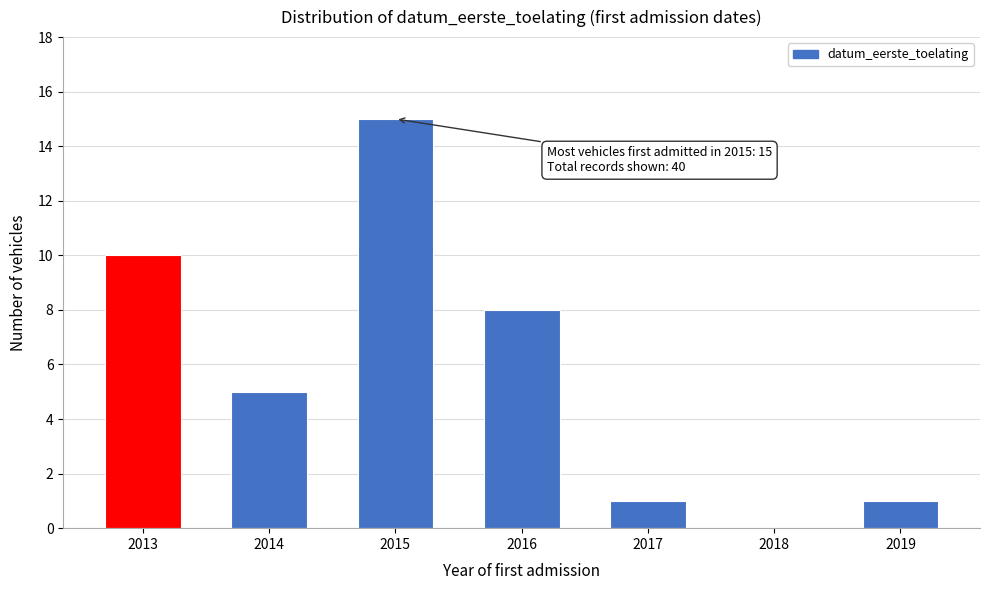

Reading left to right, list all the values displayed in this chart.

2013=10	2014=5	2015=15	2016=8	2017=1	2018=0	2019=1